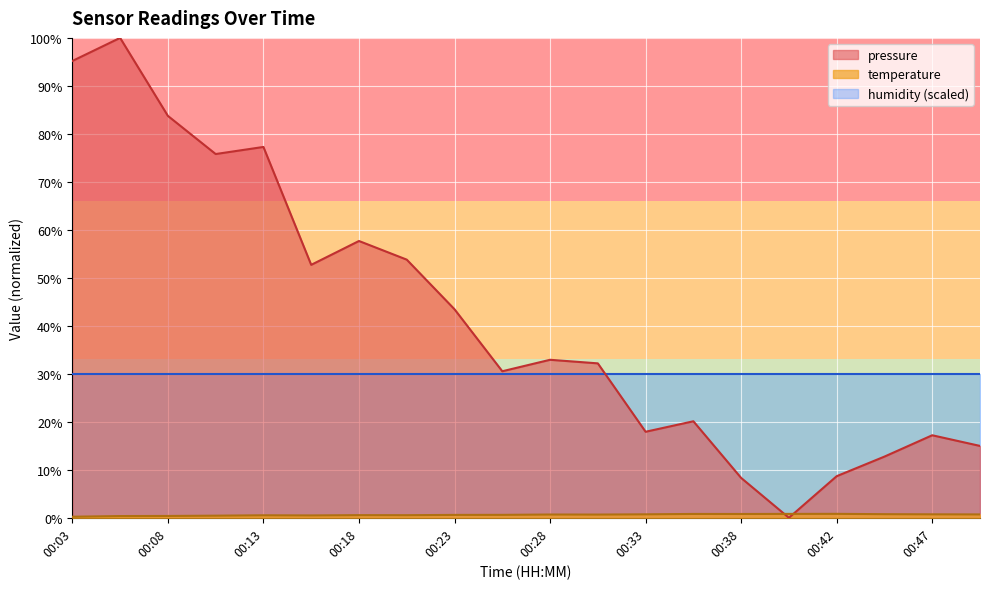

In temperature, how many points are lower than both neighbors (excluding endpoints)?

4